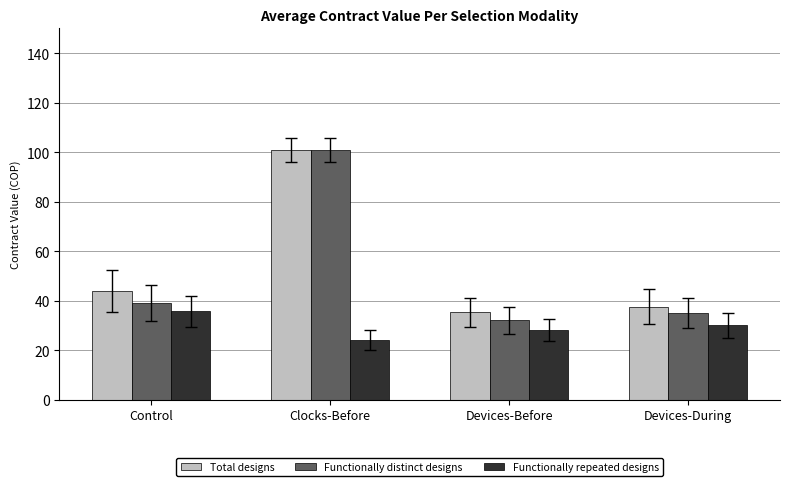

What is the greatest value displayed?

100.8